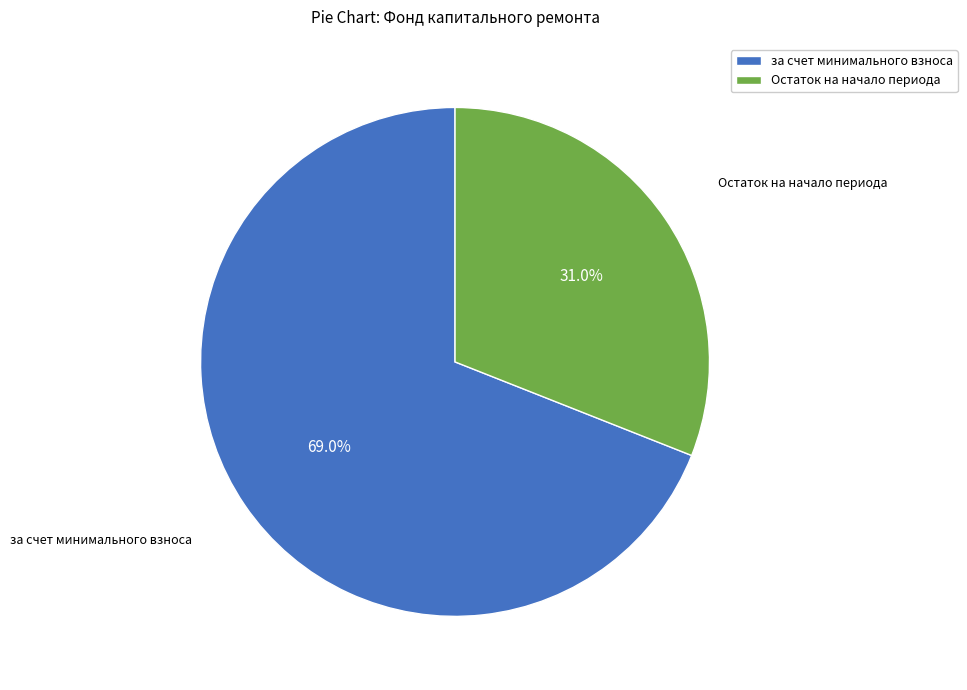

Approximately how many times larger is the value at за счет минимального взноса compared to Остаток на начало периода?

2.2